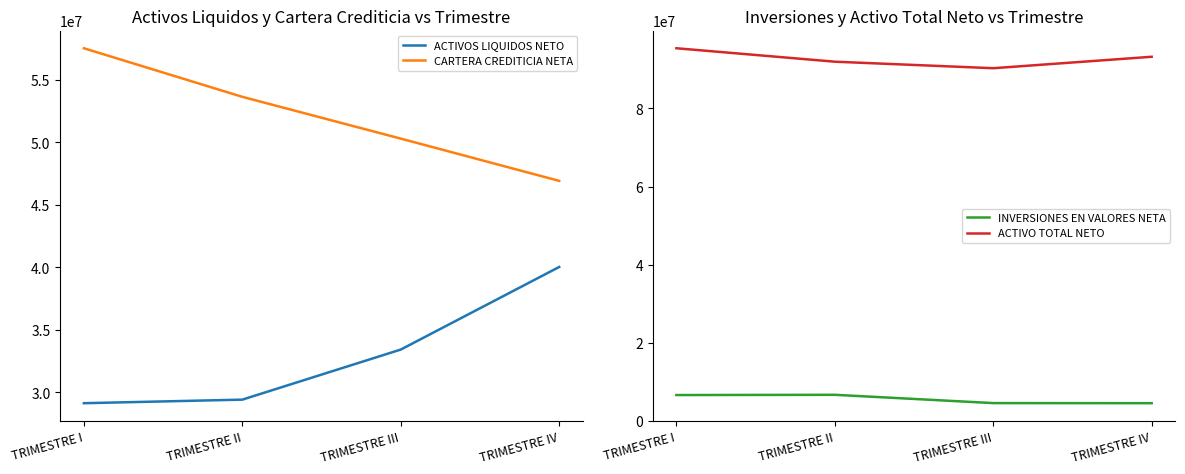

Rank the series by their average value, from lowest to highest.

INVERSIONES EN VALORES NETA, ACTIVOS LIQUIDOS NETO, CARTERA CREDITICIA NETA, ACTIVO TOTAL NETO